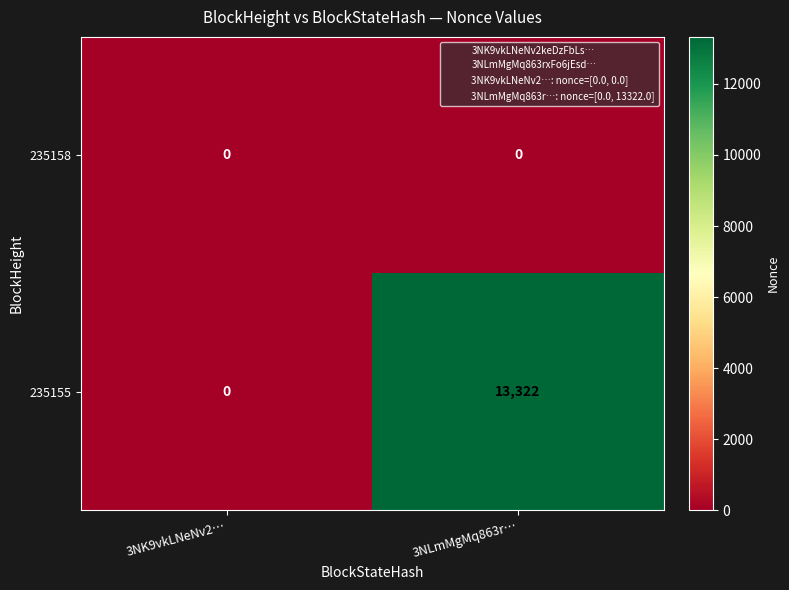

What is the maximum value shown in the chart?

13322